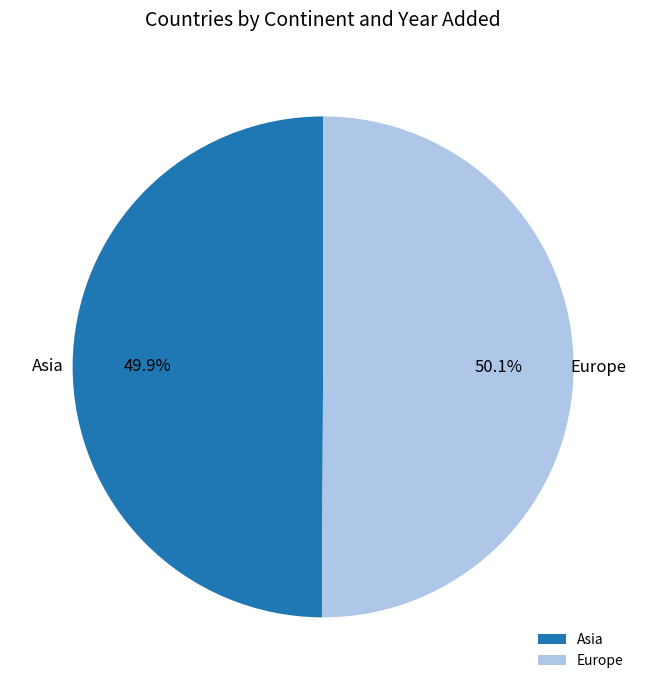

Count the number of slices in the pie.

2